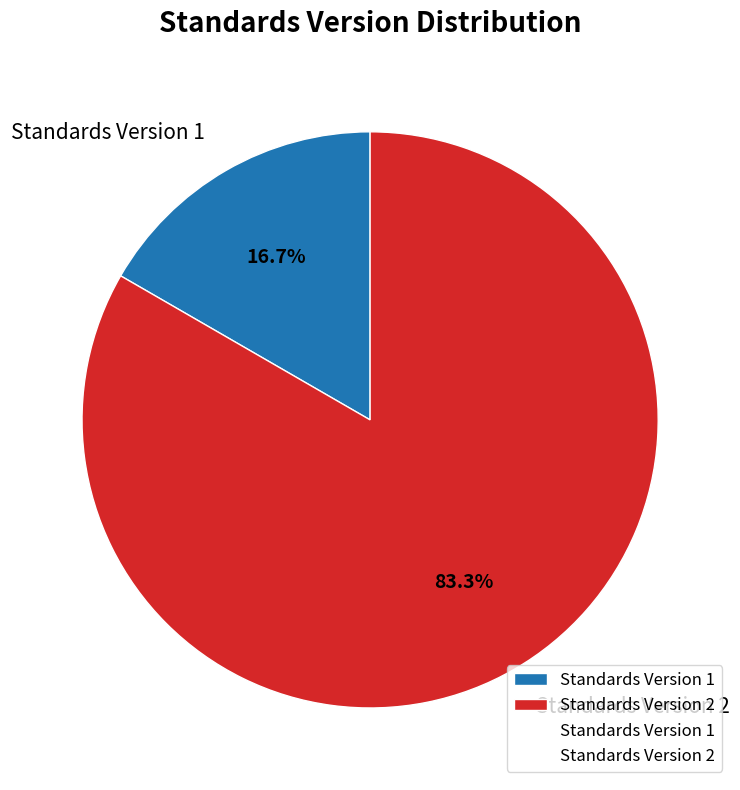

How many slices are in this pie chart?

2